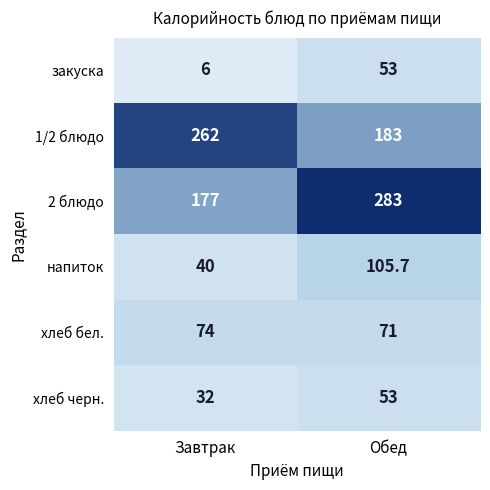

Rank the series at Завтрак from lowest to highest value.

закуска, хлеб черн., напиток, хлеб бел., 2 блюдо, 1/2 блюдо